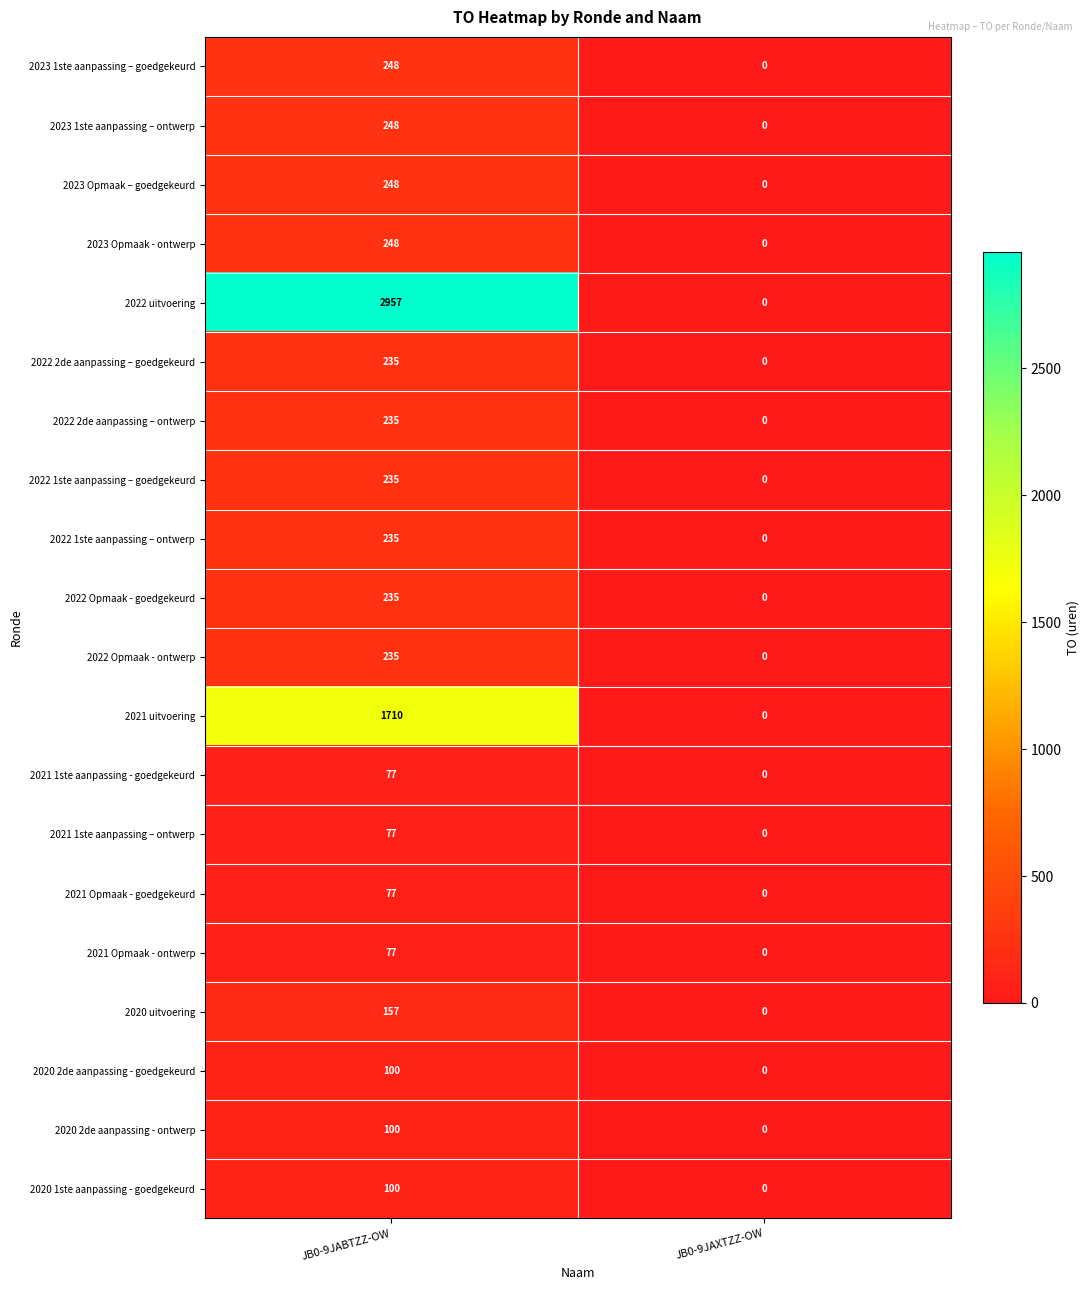

The 2022 1ste aanpassing – ontwerp series shows -161 at JB0-9JAXTZZ-OW. True or false?

False